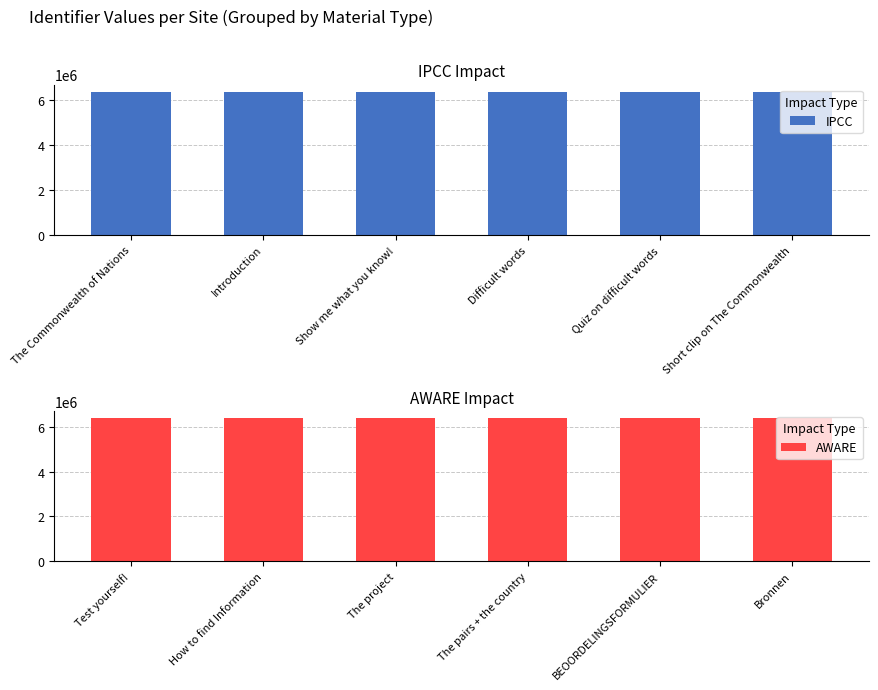

What is the maximum value for IPCC?

6380452